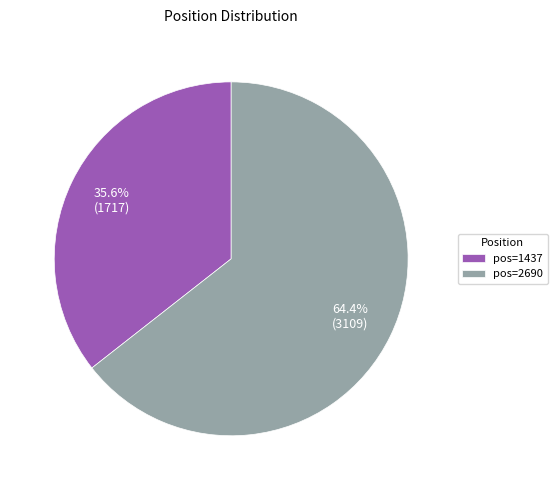

Which category has the biggest portion of the pie?

pos=2690